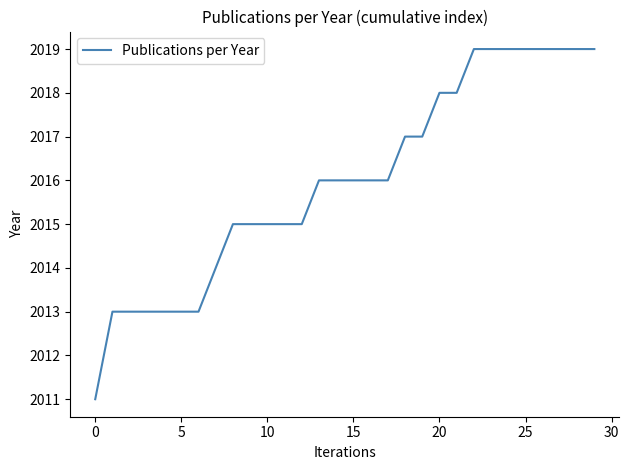

What is the greatest value displayed?

2019